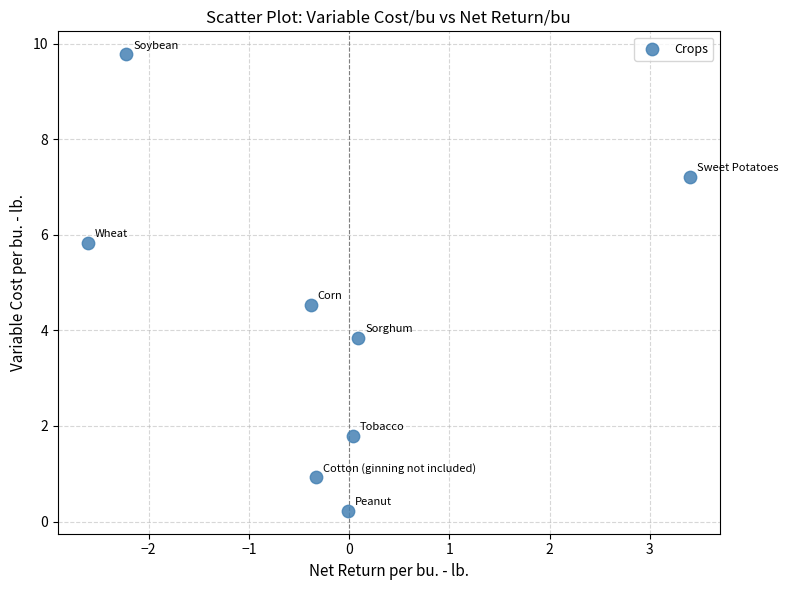

What Y value in the scatter plot is closest to 4?

3.8